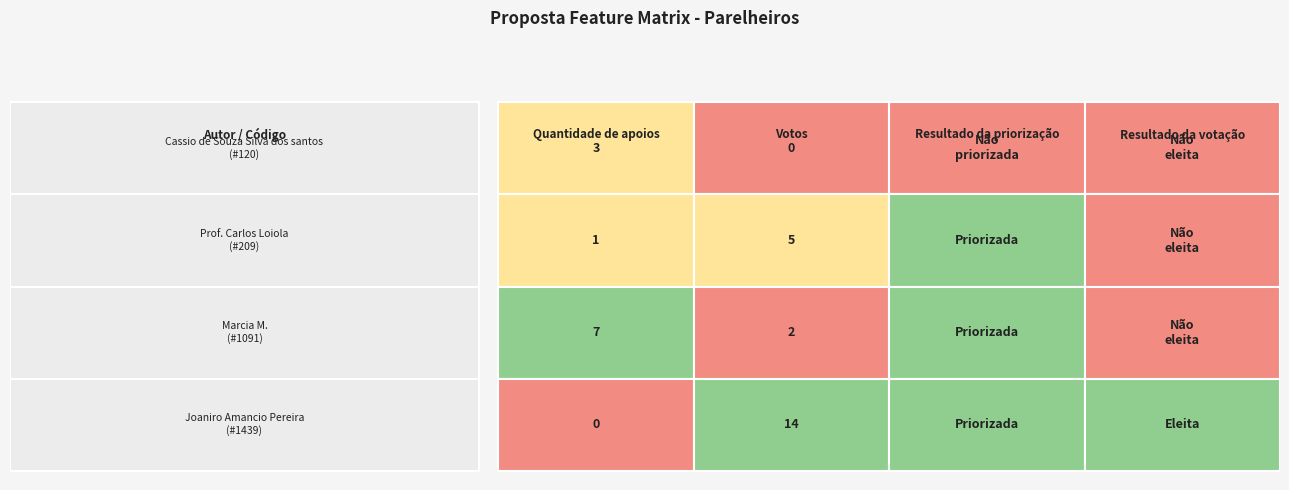

Is the value of 1091 at 2 greater than the value of 120 at 0?

No